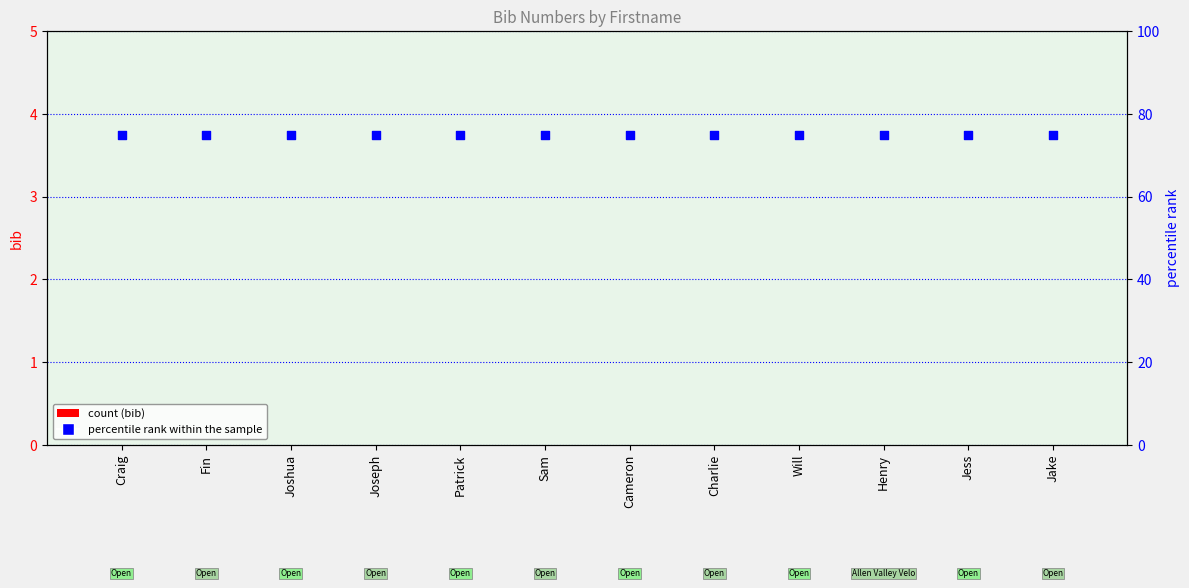

What are all the series names shown in the legend?

bib, percentile rank within the sample